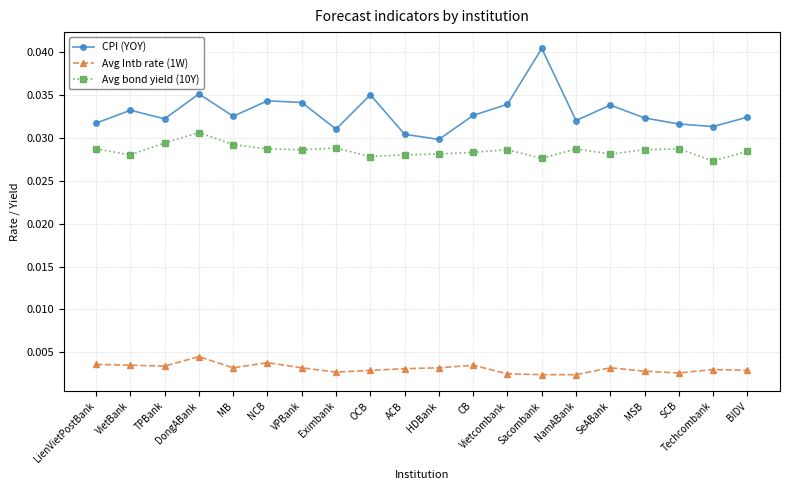

What is the total value across all series at SeABank?

0.1